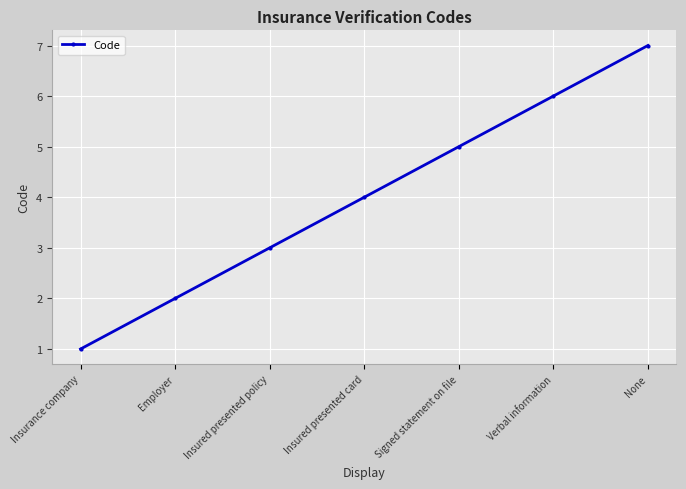

Approximately how many times larger is the value at Verbal information compared to Insured presented card?

1.5